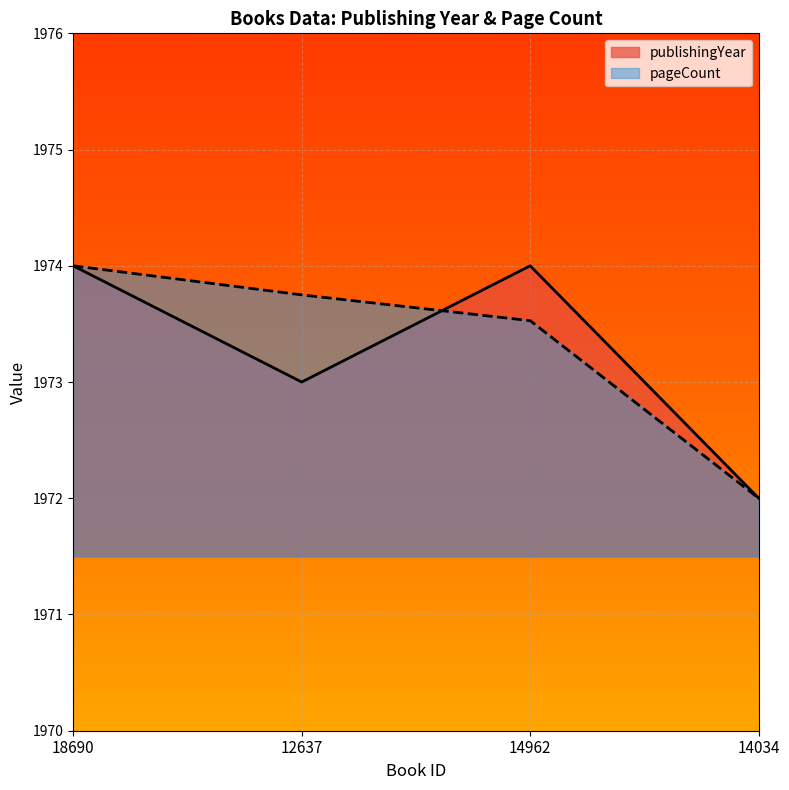

After their last crossing, which series has the higher values: pageCount or publishingYear?

publishingYear